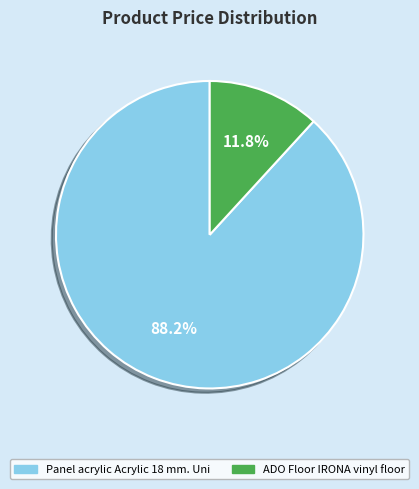

To the nearest percent, what is the difference between the largest and smallest slice percentages?

76%